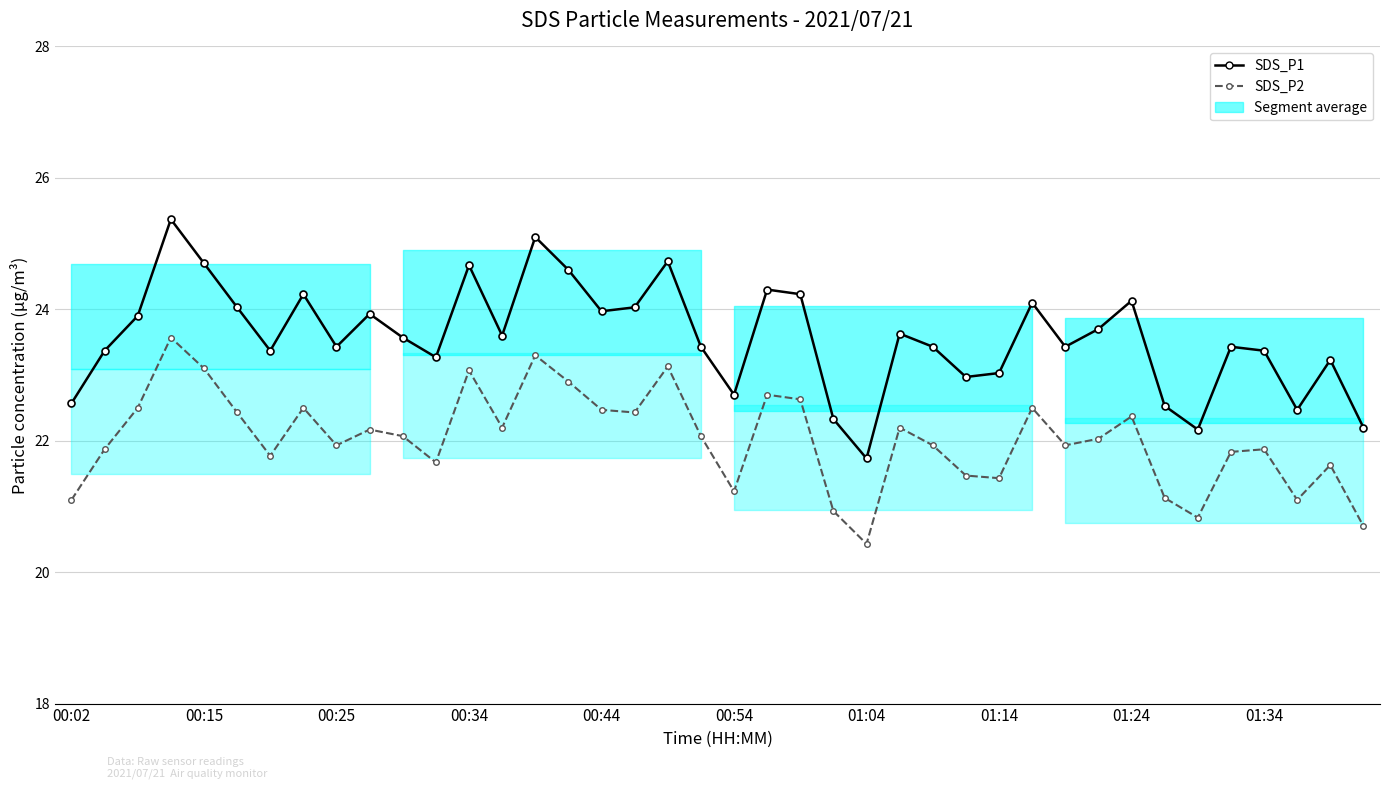

The SDS_P2 series shows 35.3 at 21. True or false?

False